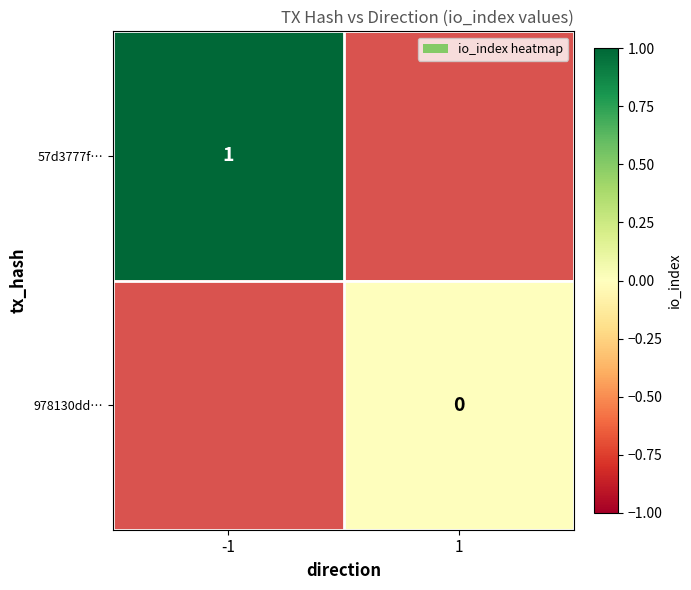

At how many categories does at least one series exceed 0?

1